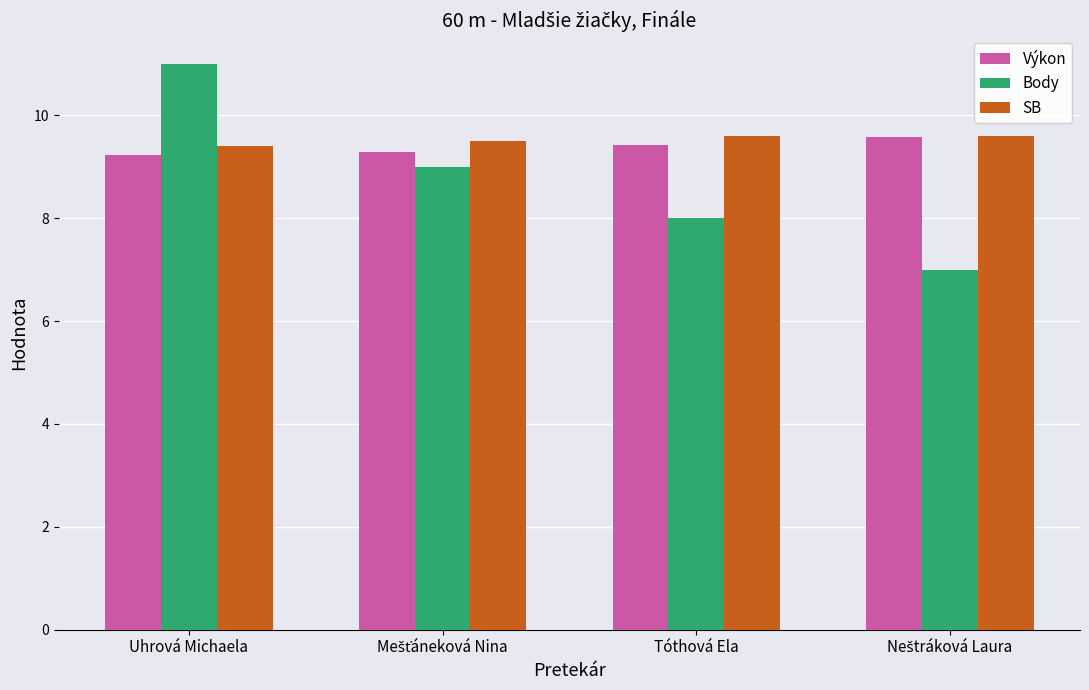

What is the lowest value of the Body series?

7.0